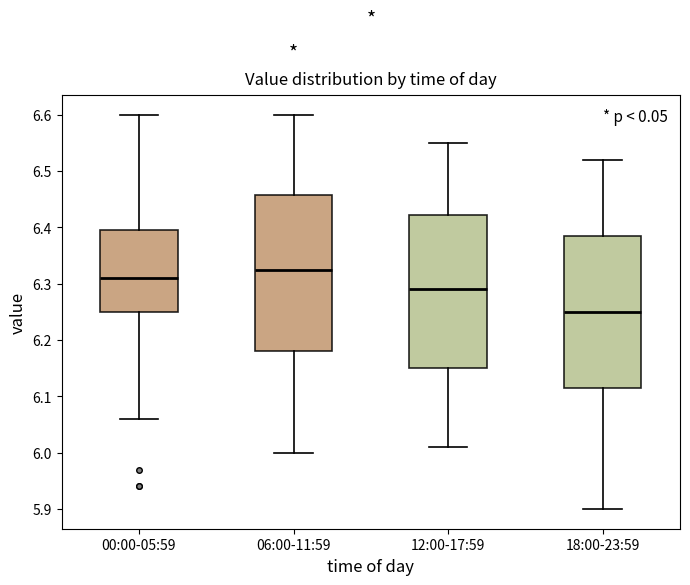

Reading left to right, transcribe this box plot: for each box, give where its median line is, the range the box spans, and where its two whiskers end, as read against the y-axis. The values are not printed on the chart, so give them approximately, as read against the axis.

00:00-05:59: median 6.31, box 6.25 to 6.40, whiskers 6.06 to 6.60
06:00-11:59: median 6.33, box 6.18 to 6.46, whiskers 6.00 to 6.60
12:00-17:59: median 6.29, box 6.15 to 6.42, whiskers 6.01 to 6.55
18:00-23:59: median 6.25, box 6.12 to 6.39, whiskers 5.90 to 6.52